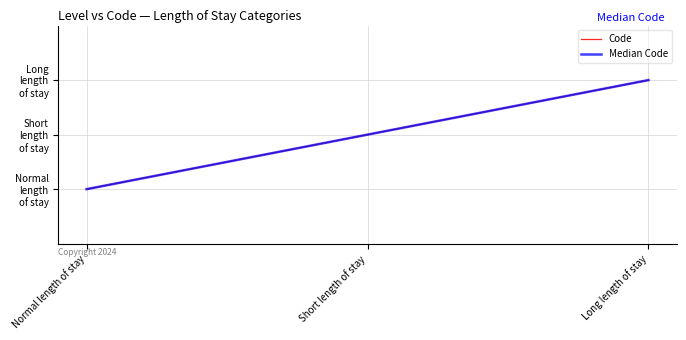

Count the Code values in the range 1 to 3.

3